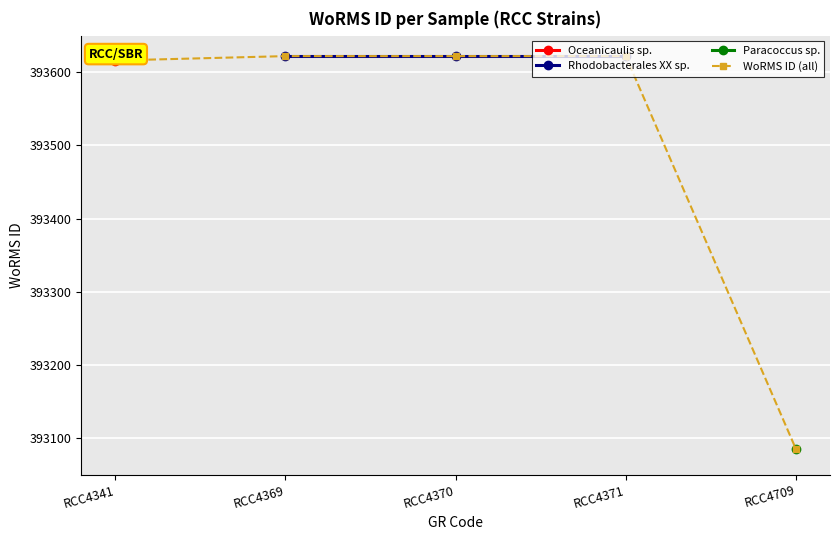

What is the greatest value displayed?

393622